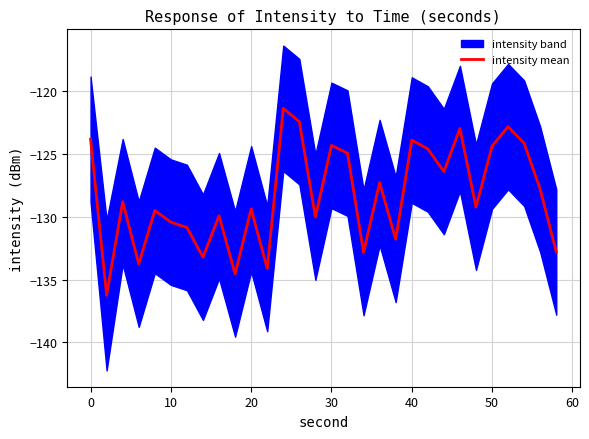

How many lines are shown in the chart?

1